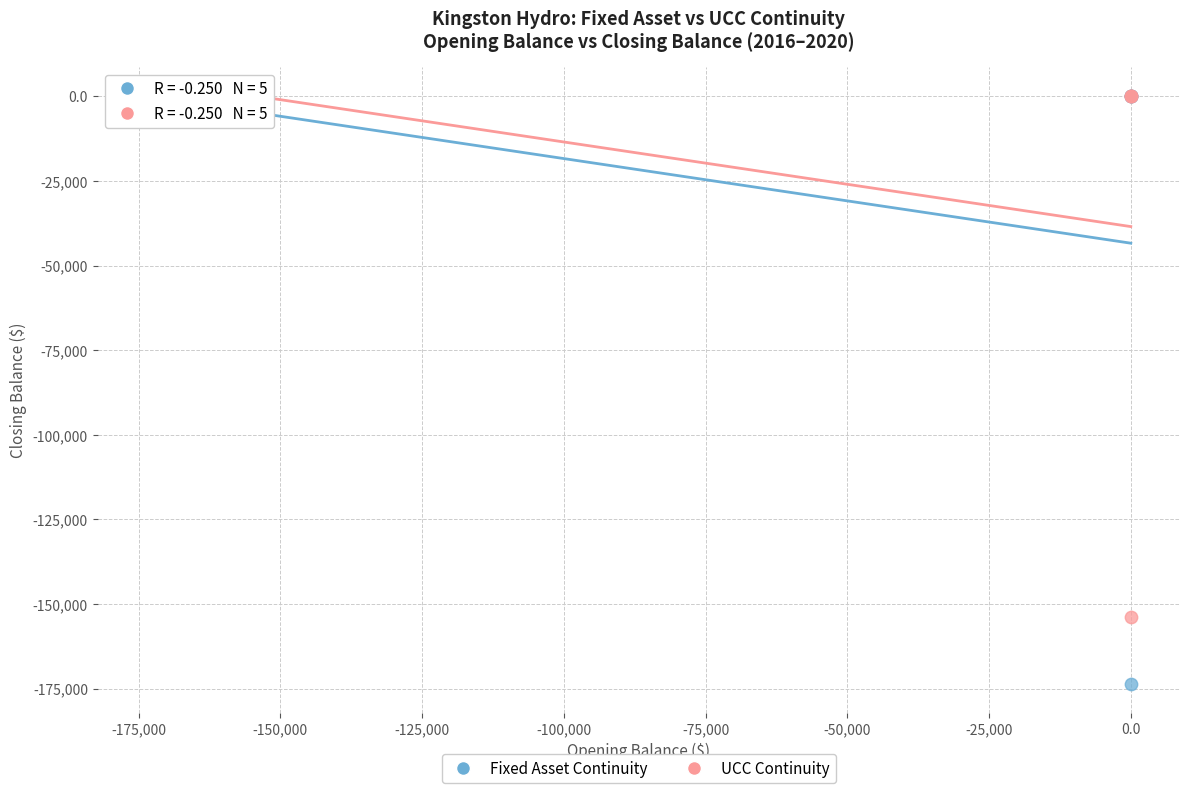

Which series has the largest Y range (max minus min)?

Fixed Asset Continuity